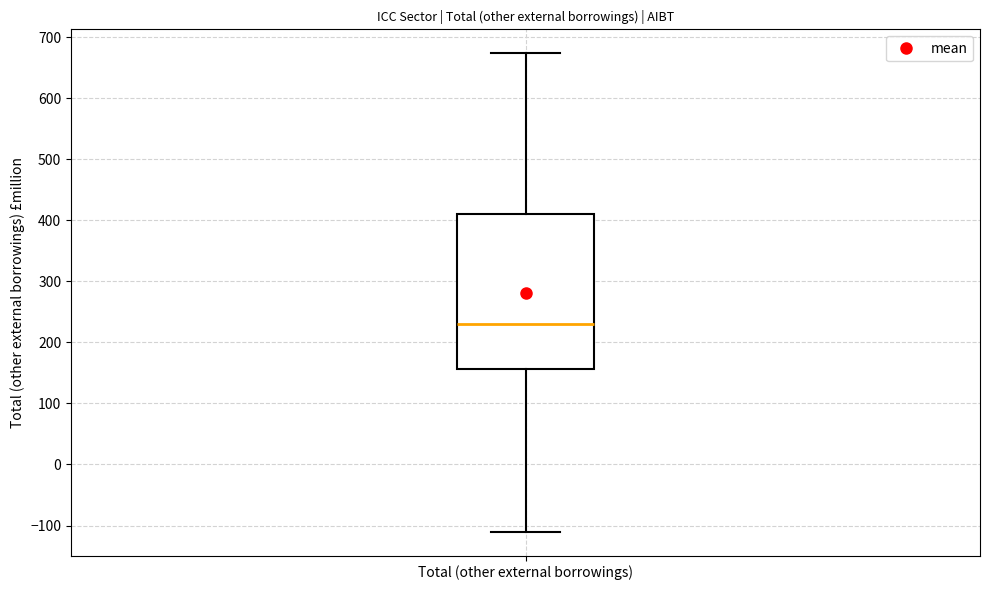

Read this box plot against the y-axis: the position of the median line, the range covered by the box, and the ends of both whiskers. The values are not printed on the chart, so give them approximately, as read against the axis.

median 230, box 160 to 410, whiskers -110 to 670